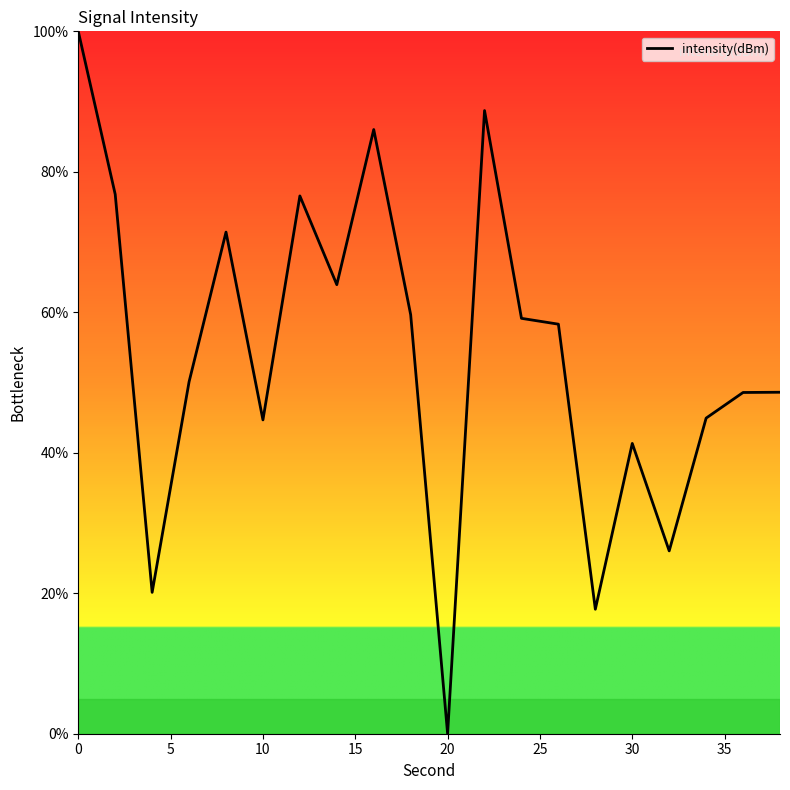

What is the difference between the maximum and minimum values?

100.0